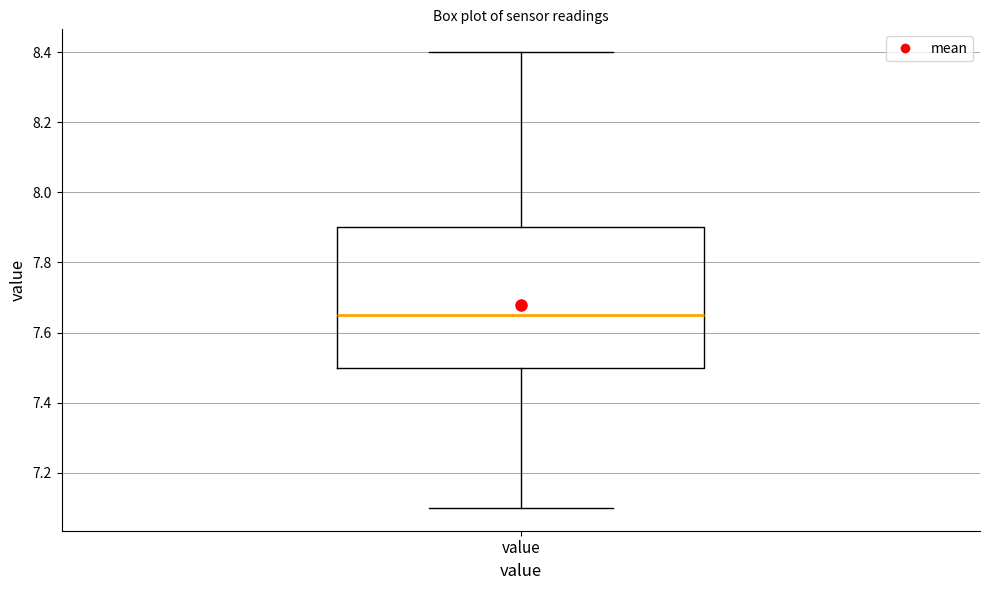

Read this box plot against the y-axis: the position of the median line, the range covered by the box, and the ends of both whiskers. The values are not printed on the chart, so give them approximately, as read against the axis.

median 7.66, box 7.50 to 7.90, whiskers 7.10 to 8.40